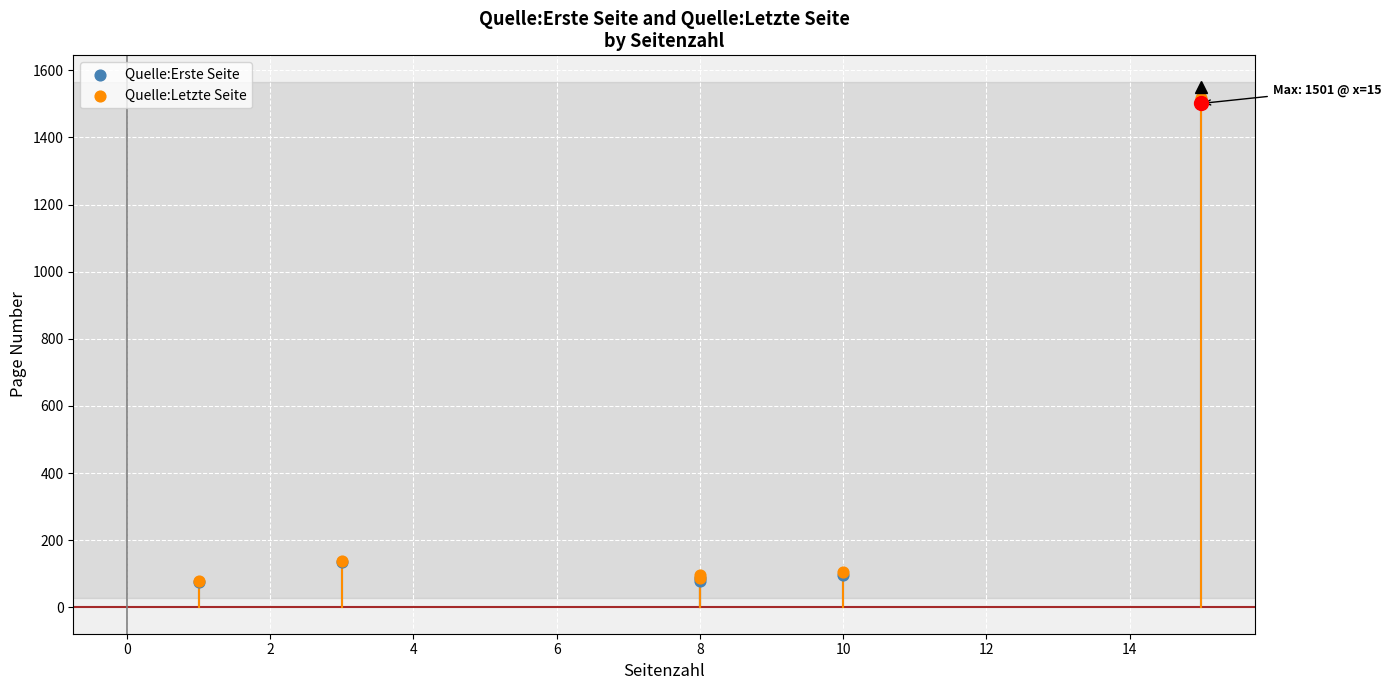

Is the value of Quelle:Erste Seite at 8 greater than the value of Quelle:Letzte Seite at 10?

No